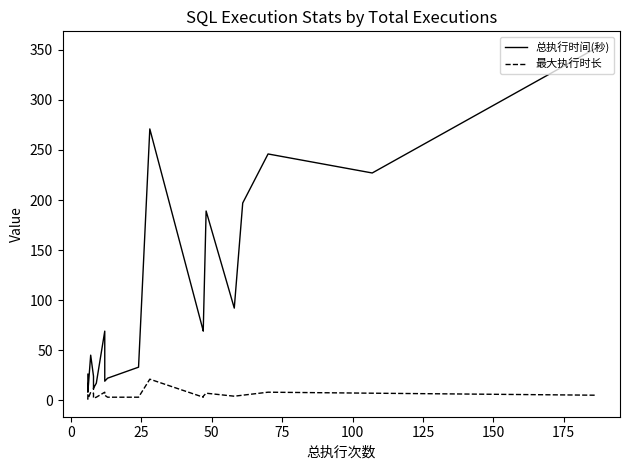

True or false: 总执行时间(秒) and 最大执行时长 intersect in this chart.

False